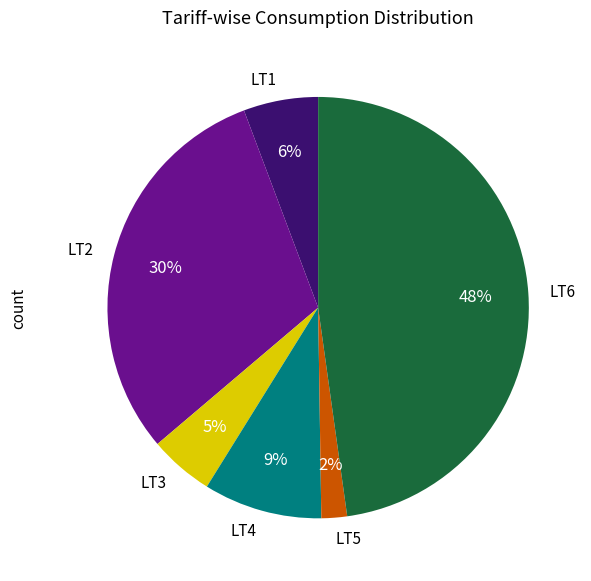

Does any single category account for the majority?

No